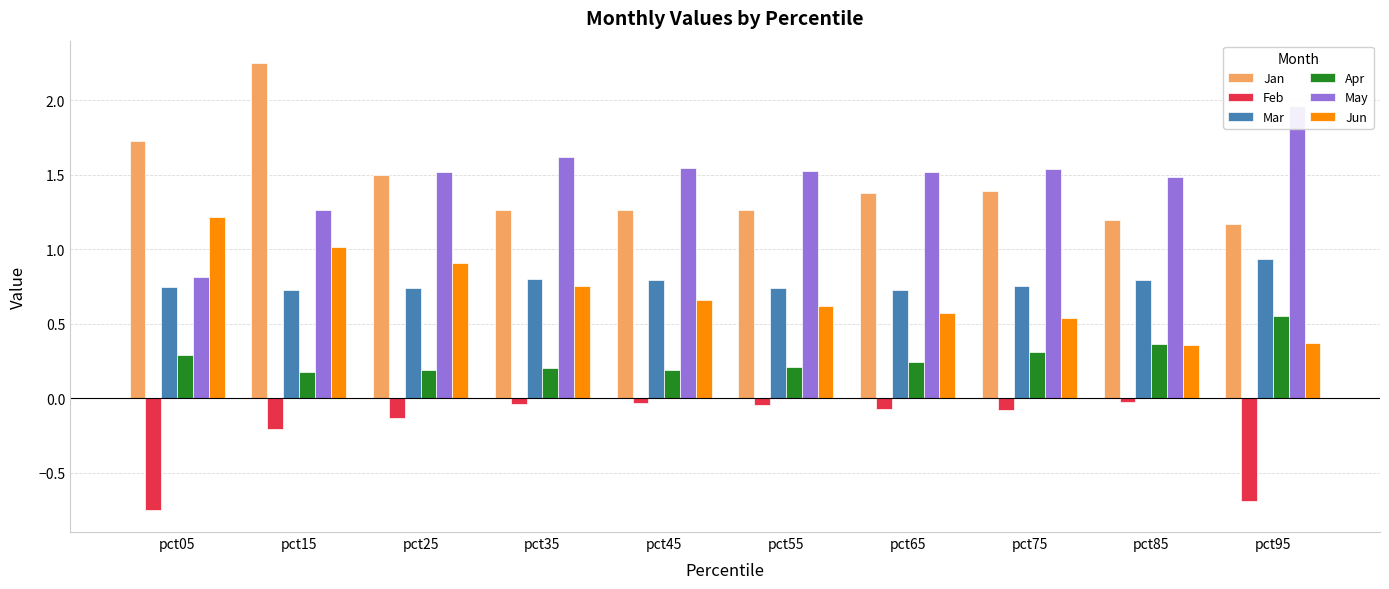

At which category is the sum across all series the highest?

pct15